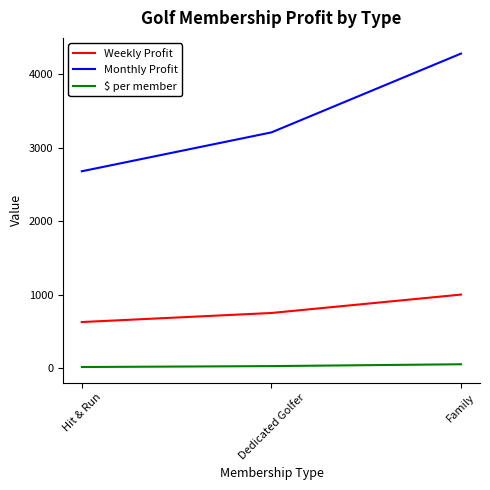

What is the maximum value shown in the chart?

4281.4